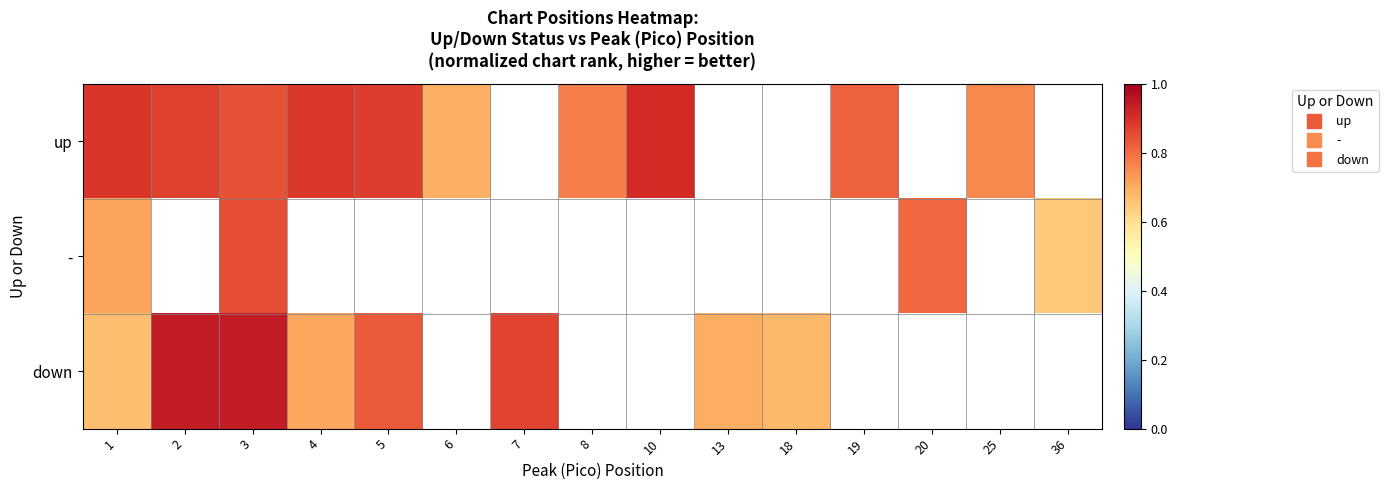

Where is down nearest to the value 0?

1